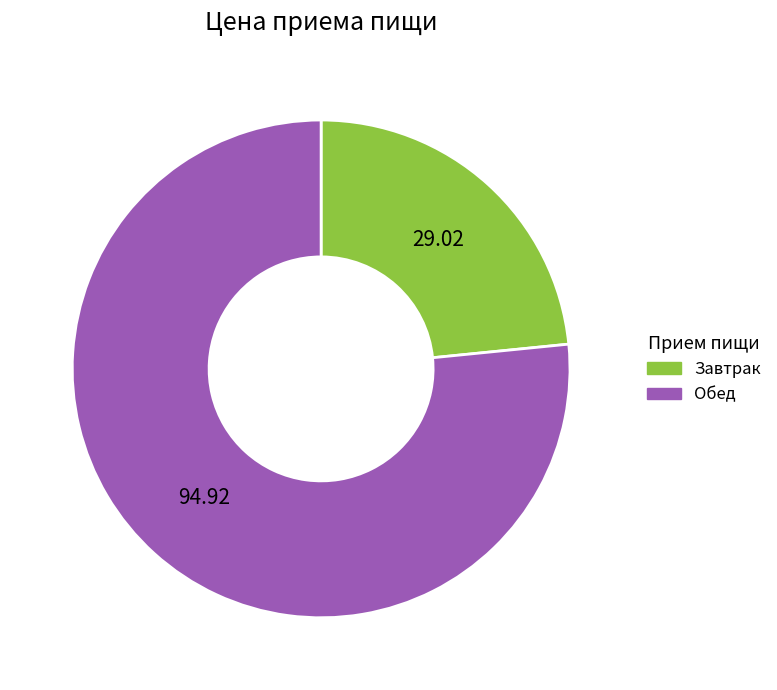

How many slices are in this pie chart?

2